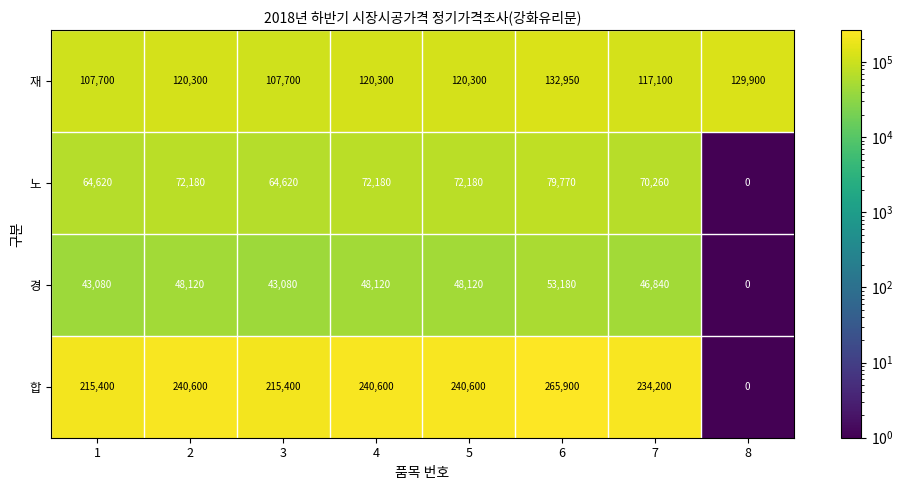

Read the 합 value at 5, to the nearest 50.

240600